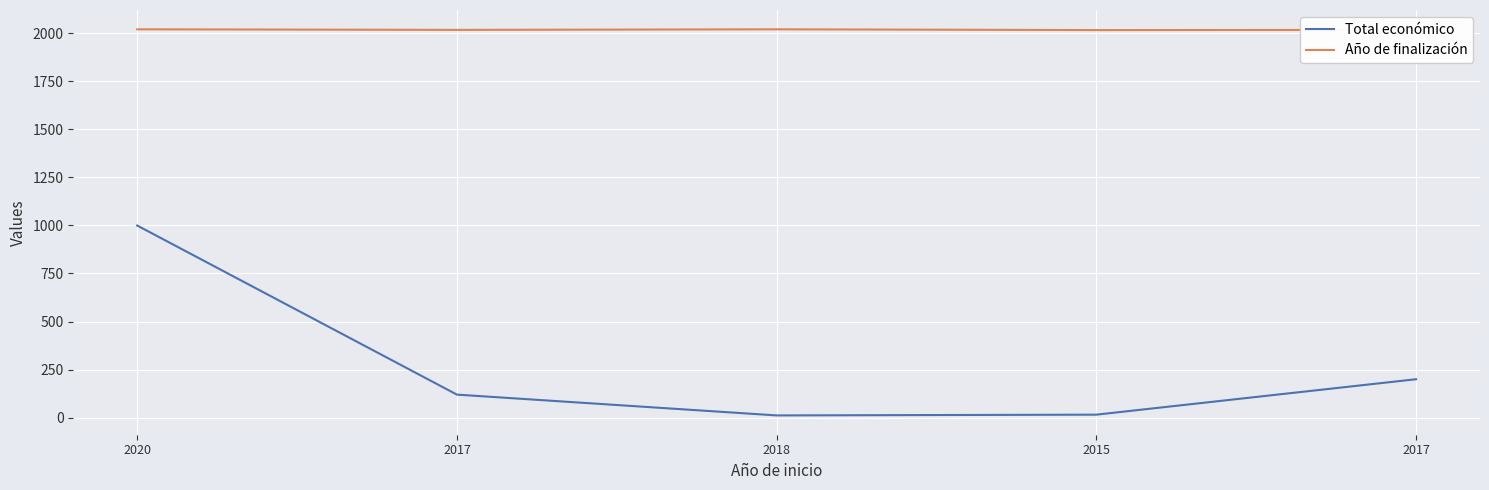

Between 2015 and 2017, which is larger?

2017